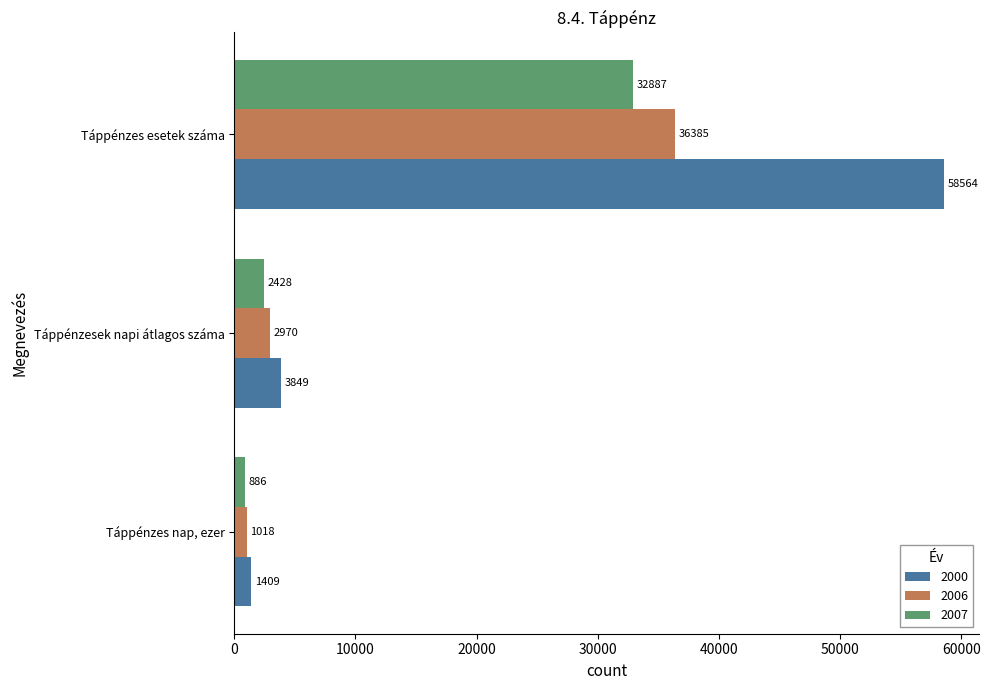

What is the average value of the 2006 series?

13458